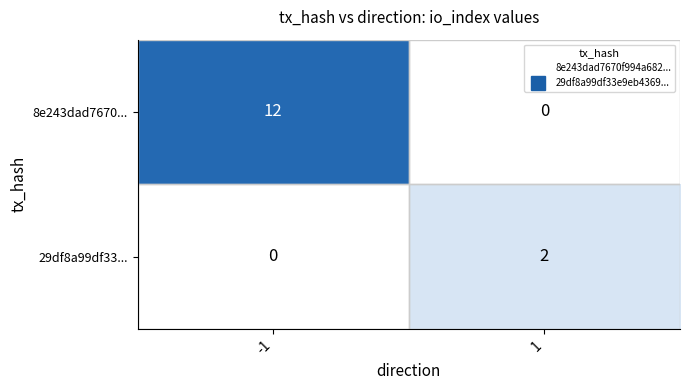

What is the greatest value displayed?

12